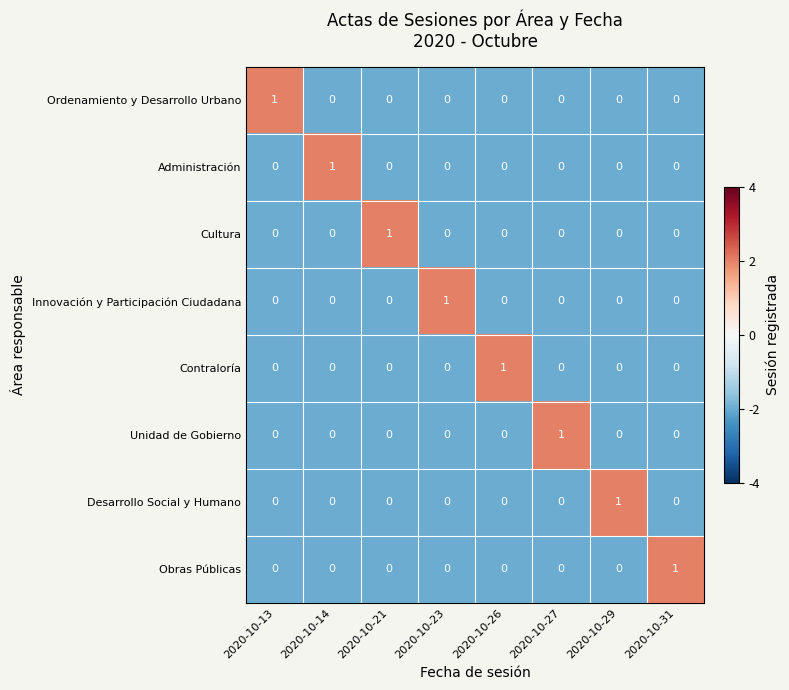

At how many categories does at least one series exceed 0?

8